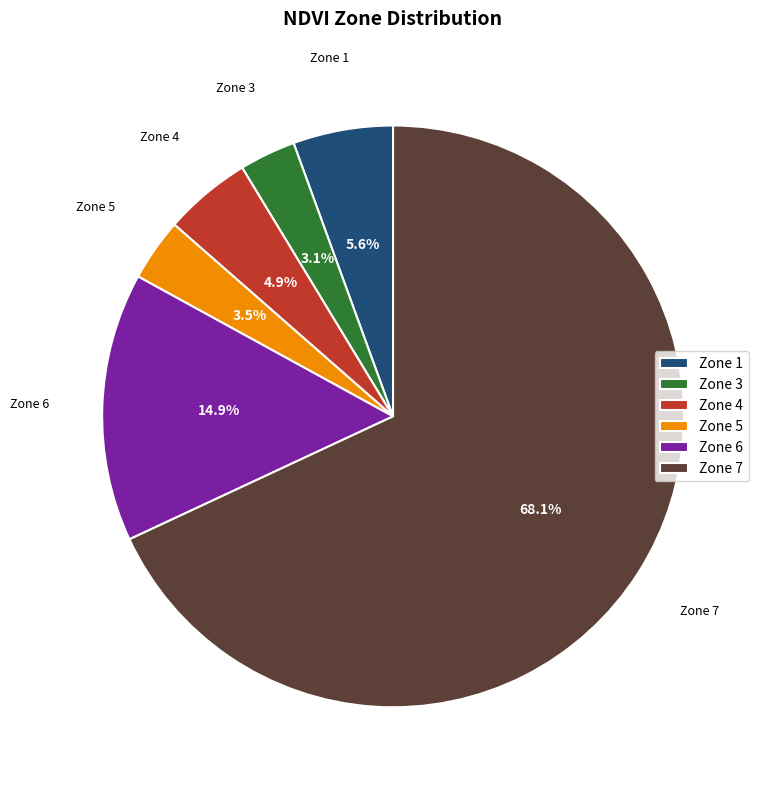

What percentage is NOT represented by Zone 5?

96.5%